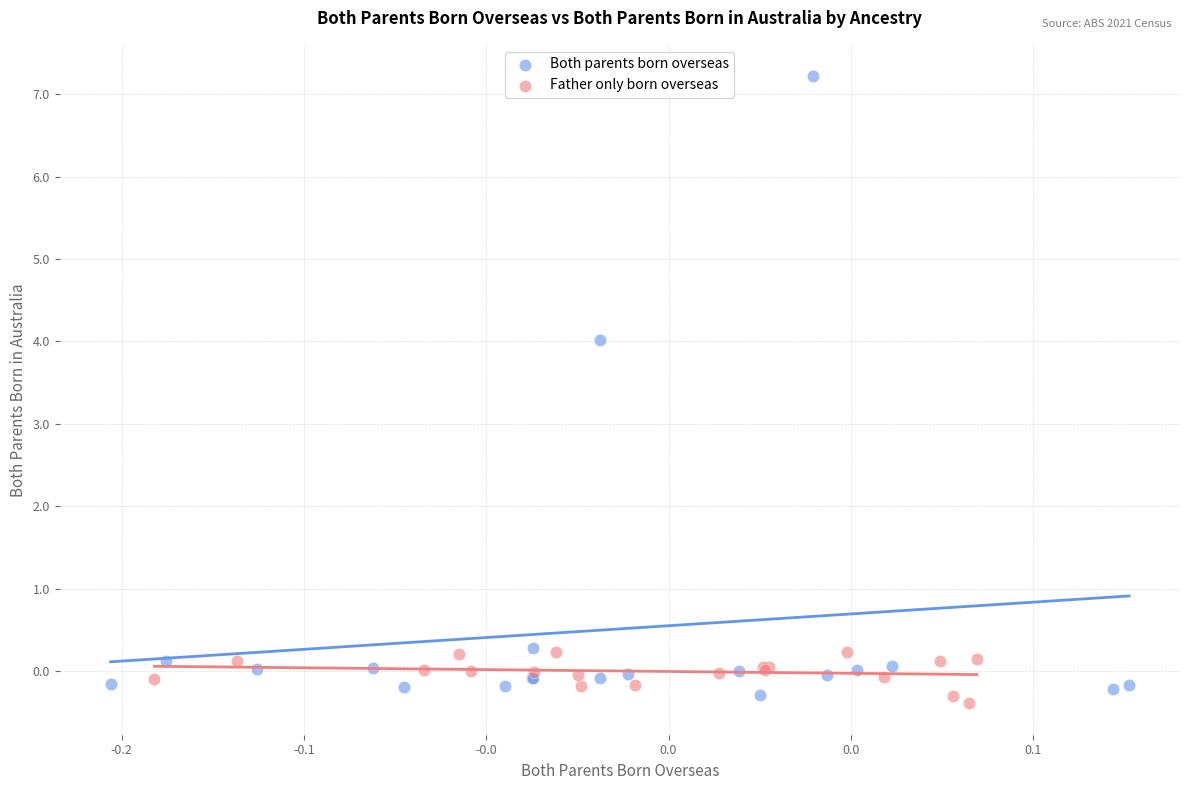

Which series has the widest spread of Y values?

Both parents born overseas